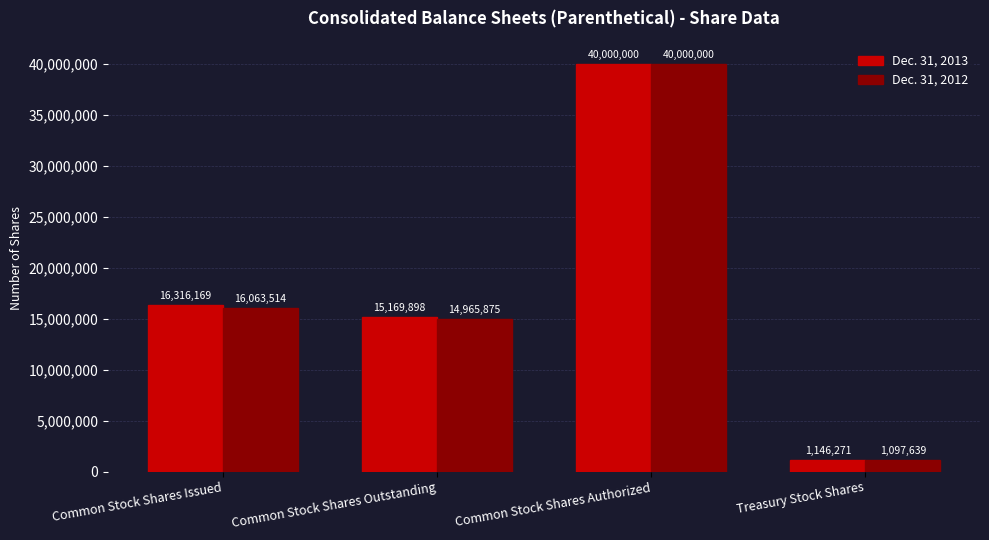

What position from the right is Common Stock Shares Issued?

4